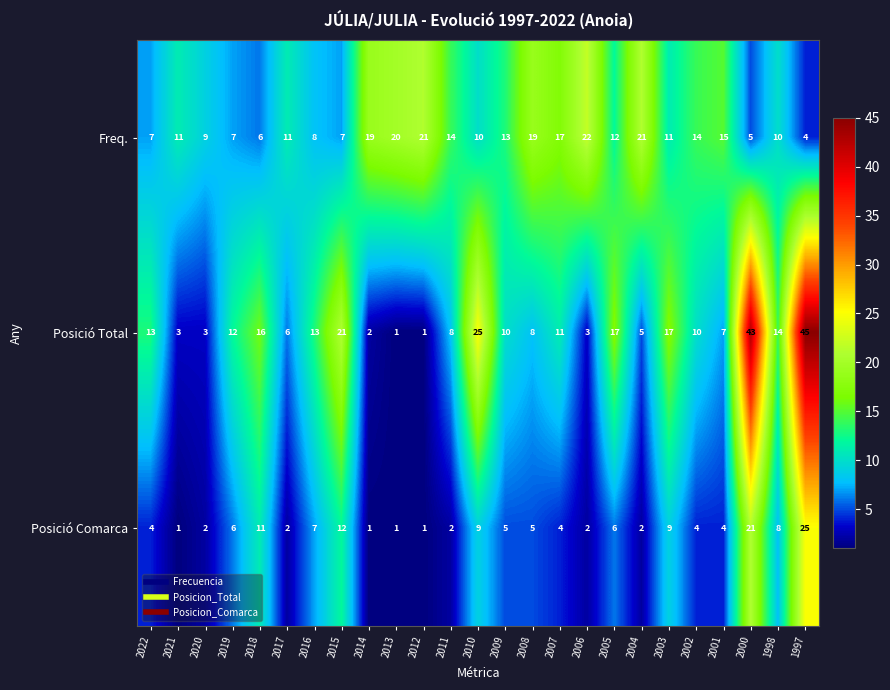

Read the Freq. value at 2007.

17